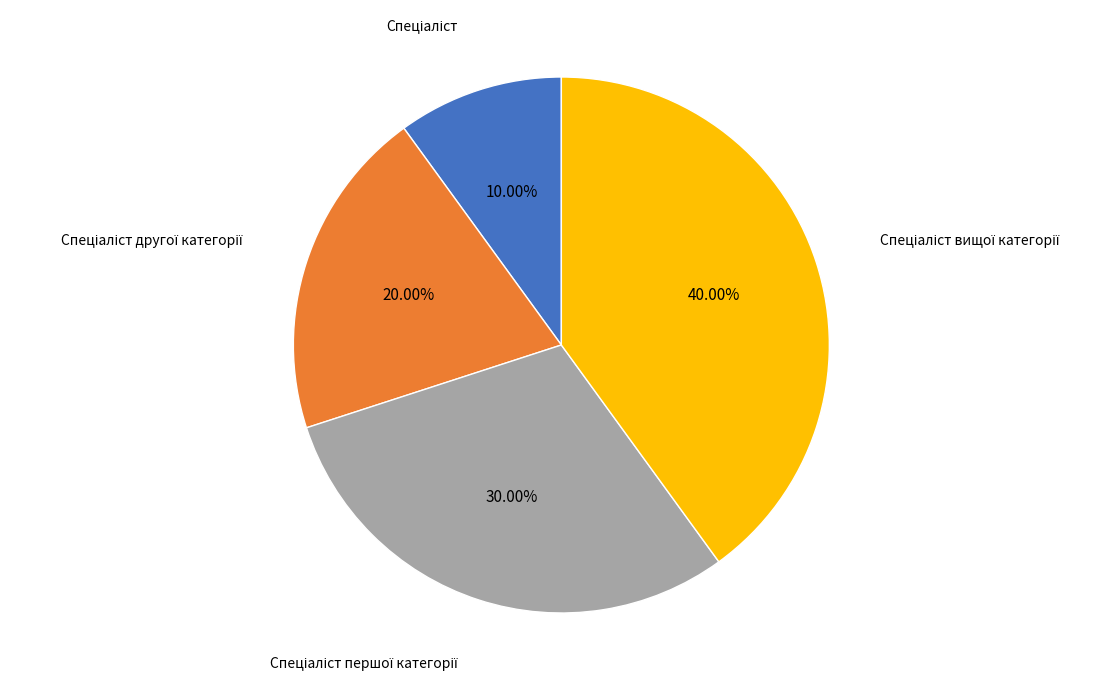

To the nearest percent, what is the combined percentage of Спеціаліст and Спеціаліст другої категорії?

30%